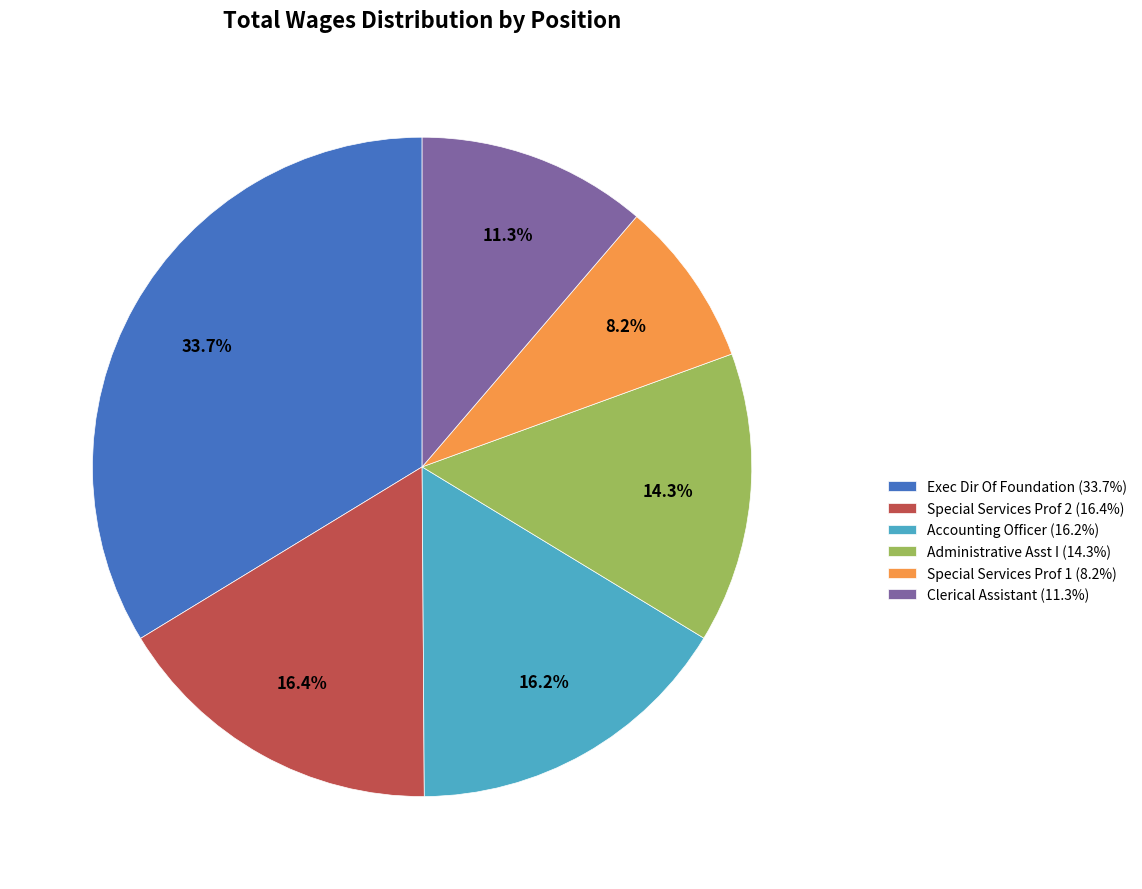

Which category has the biggest portion of the pie?

Exec Dir Of Foundation